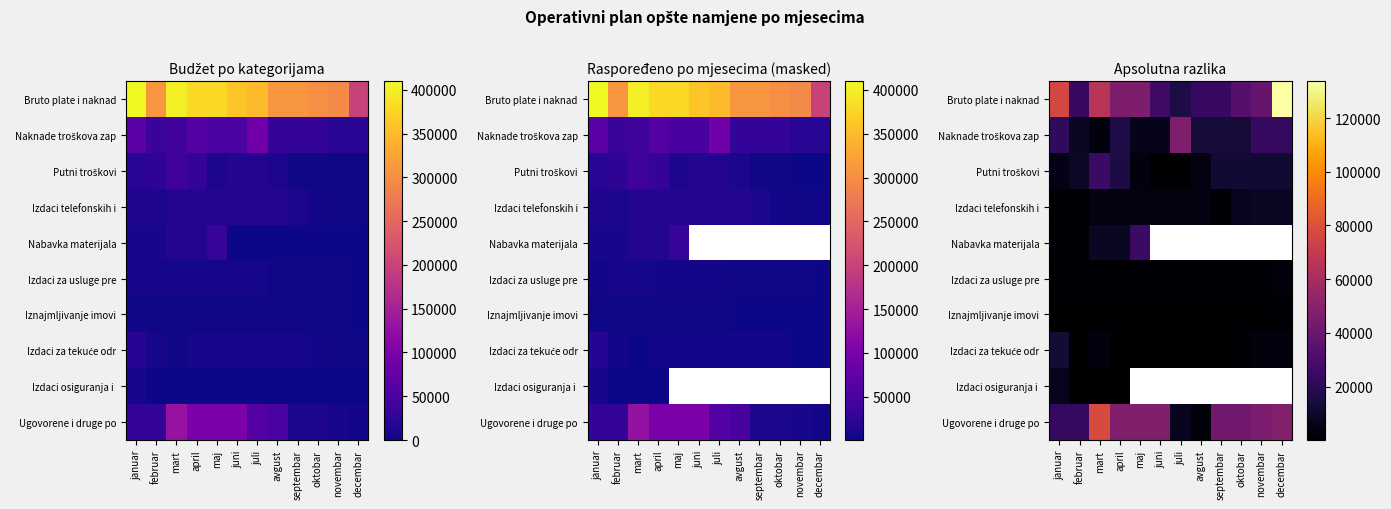

True or false: Ugovorene i druge po has a value of 10759.0 at april.

False